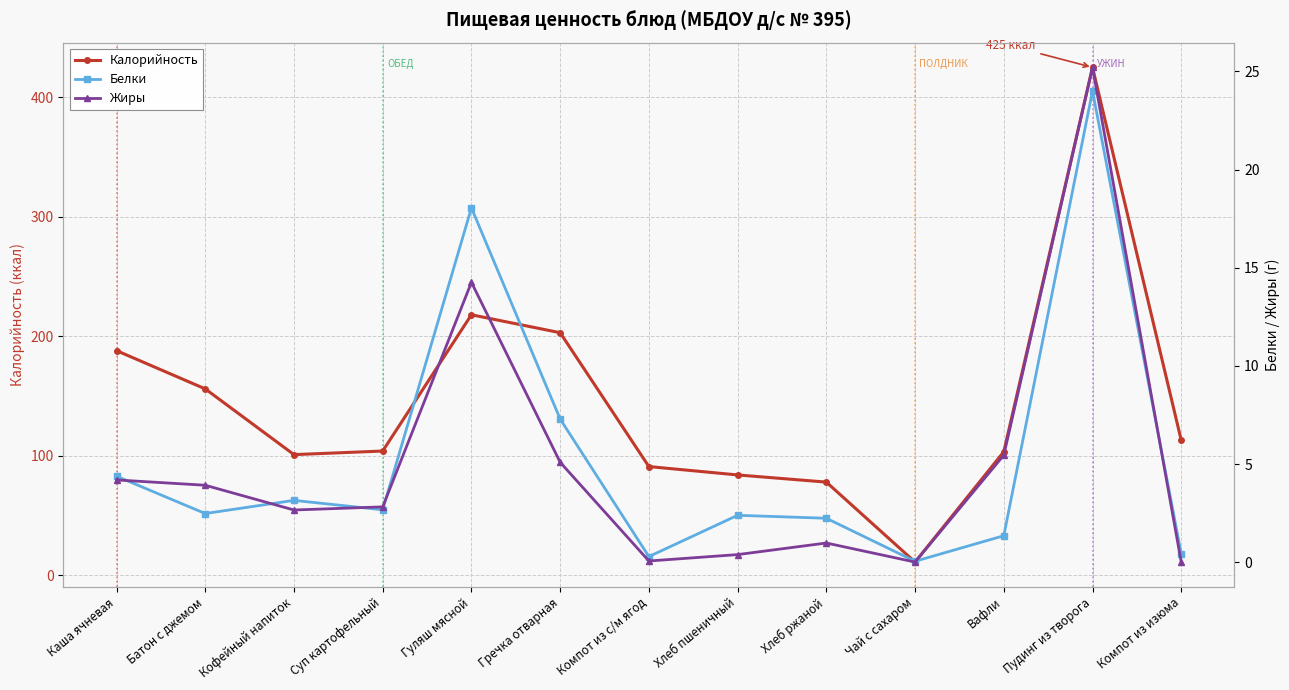

What is the sum of the Белки values at Хлеб ржаной and Гречка отварная?

9.6